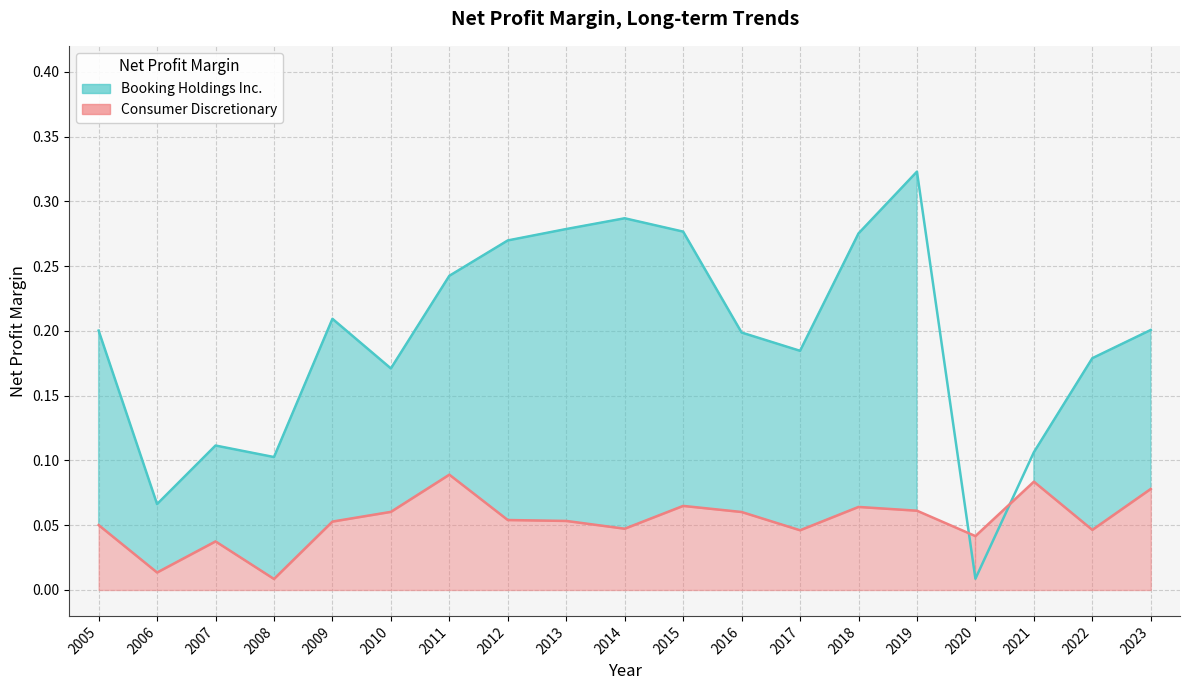

At which category does Booking Holdings Inc. reach its first local valley?

2006